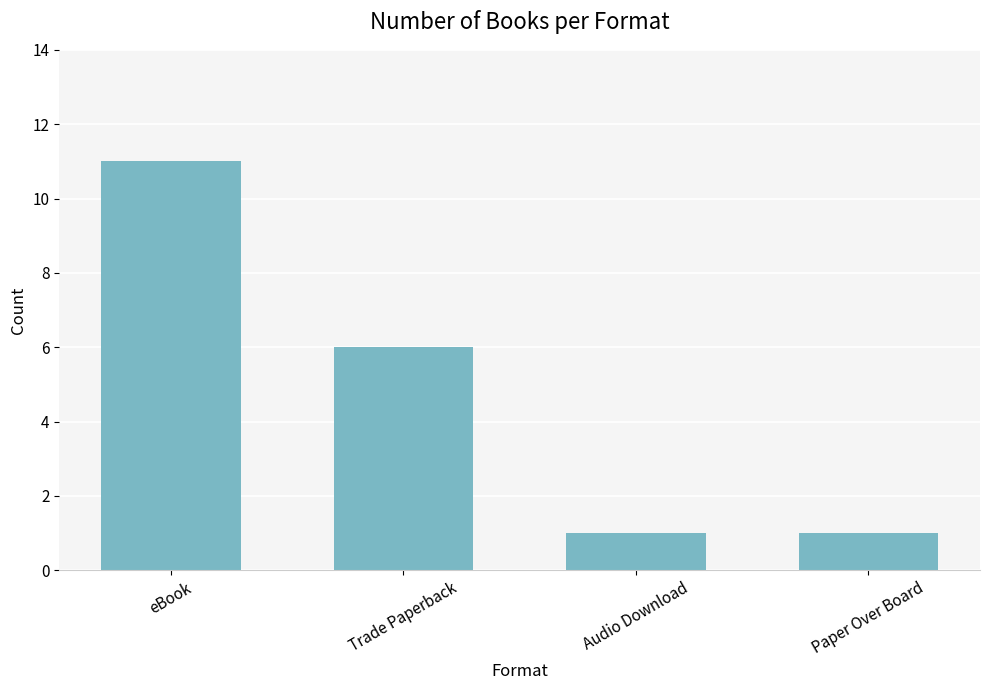

The chart shows a value of 2 at Audio Download. True or false?

False